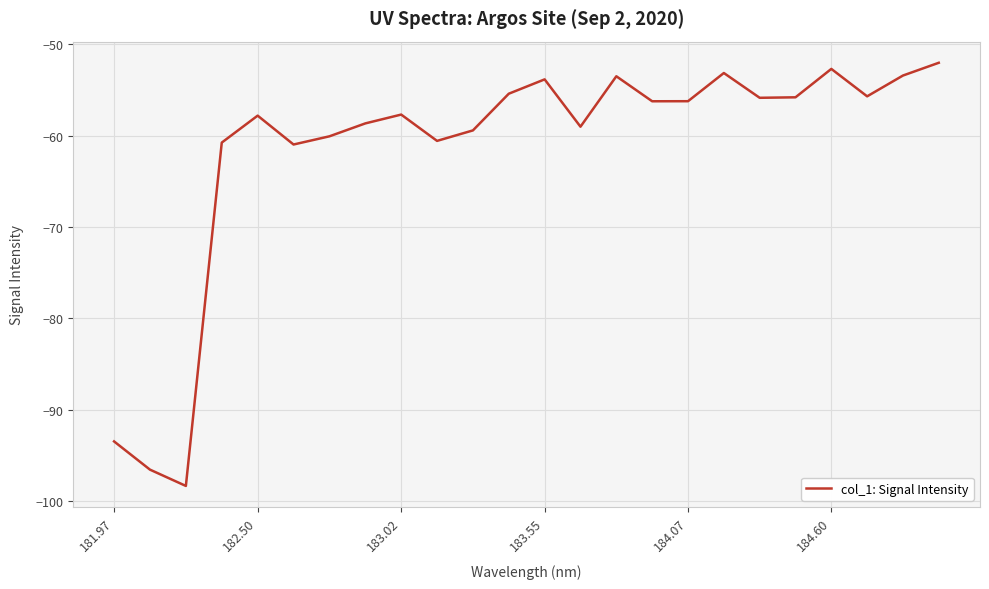

What is the difference between the maximum and minimum values?

46.3